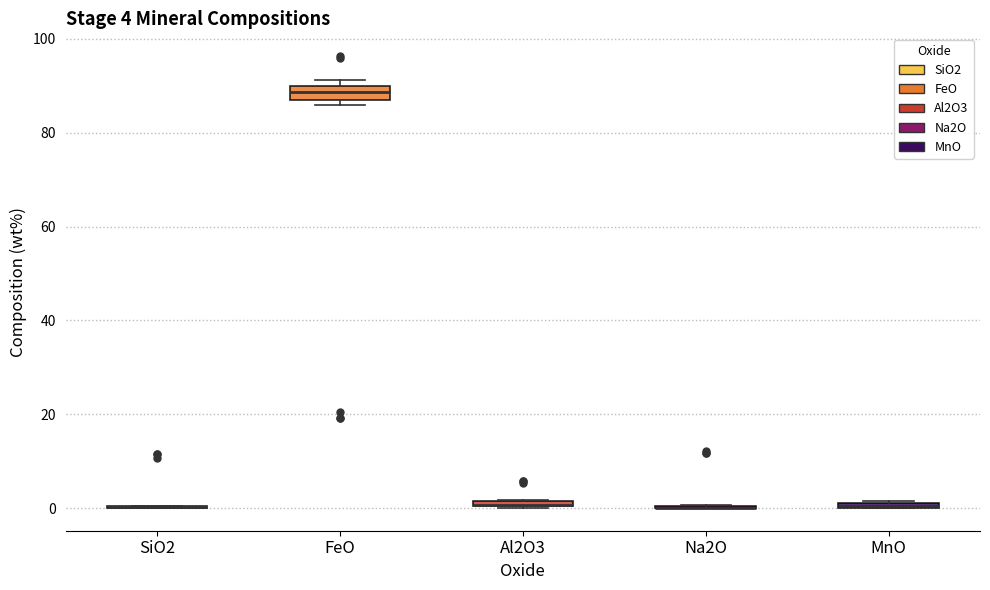

Comparing the boxes themselves (not the whiskers), which one is the tallest?

FeO